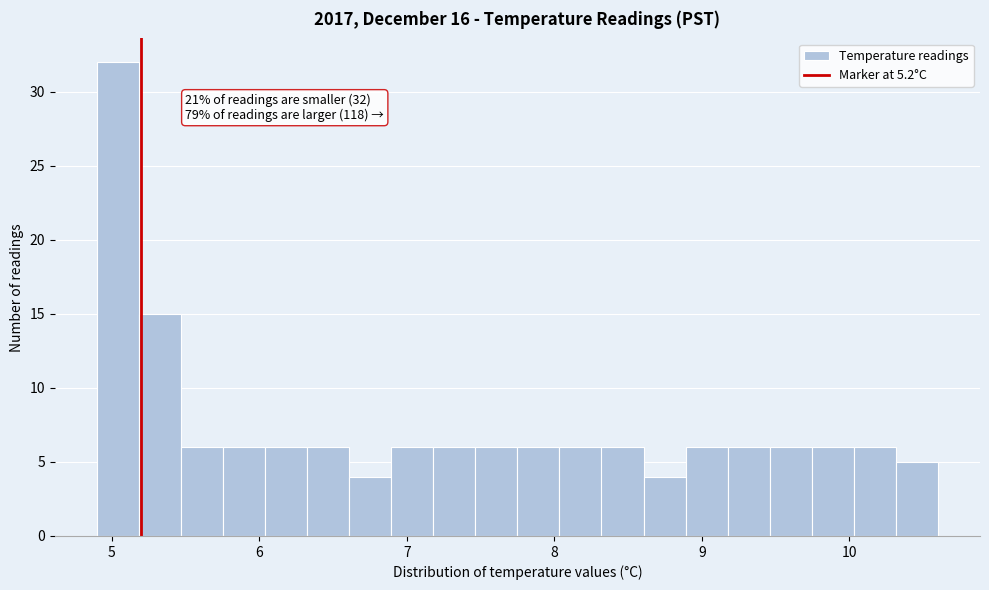

Around what value on the x-axis is the tallest bar? Give the approximate position of its centre, as read against the axis.

5.0